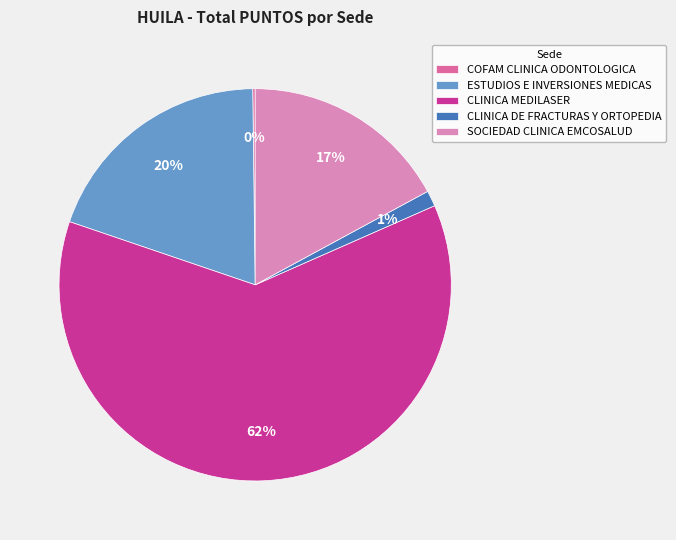

To the nearest percent, what is the difference between the largest and smallest slice percentages?

62%